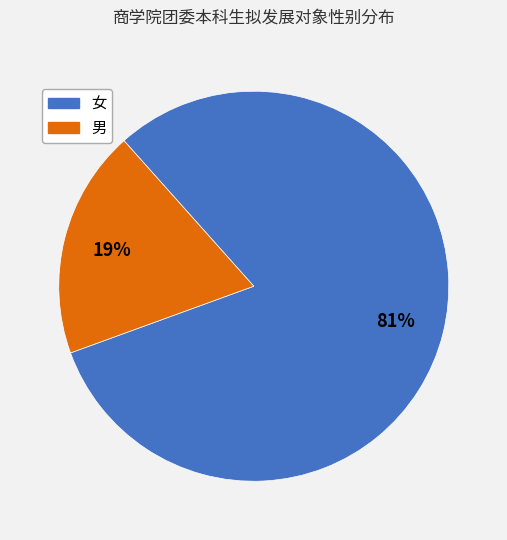

Combined, do 男 and 女 account for over 50%?

Yes